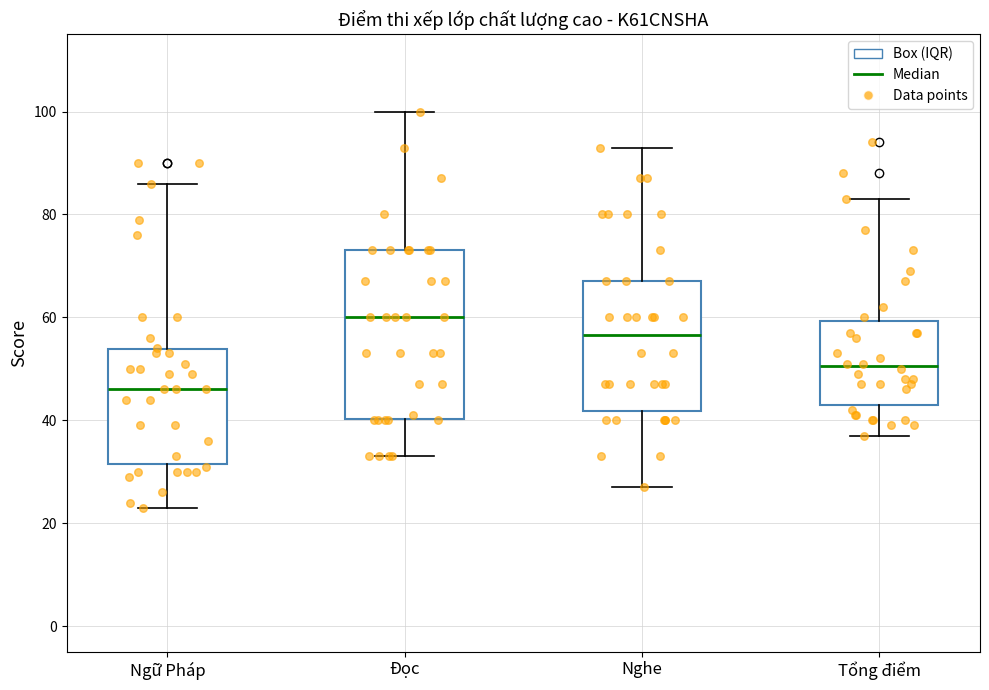

Reading left to right, read every box against the y-axis: the position of its median line, the range the box covers, and the ends of its whiskers. The values are not printed on the chart, so give them approximately, as read against the axis.

Ngữ Pháp: median 46, box 32 to 54, whiskers 24 to 86
Đọc: median 60, box 40 to 74, whiskers 34 to 100
Nghe: median 56, box 42 to 68, whiskers 28 to 94
Tổng điểm: median 50, box 44 to 60, whiskers 38 to 84